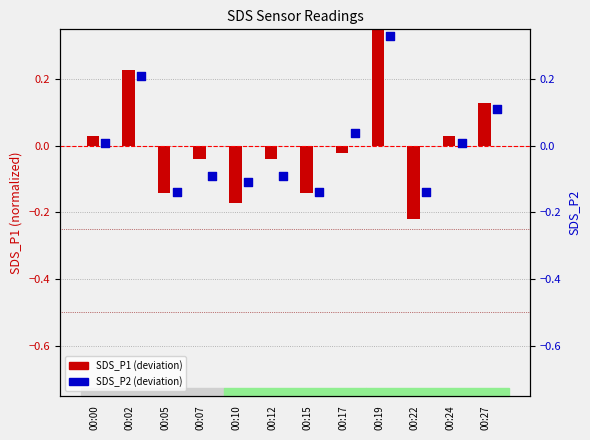

Which series has the widest spread of Y values?

SDS_P1